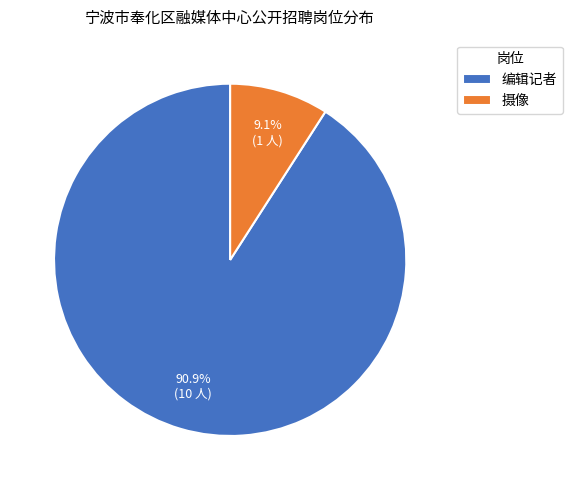

The 摄像 slice represents 9% of the pie. True or false?

True